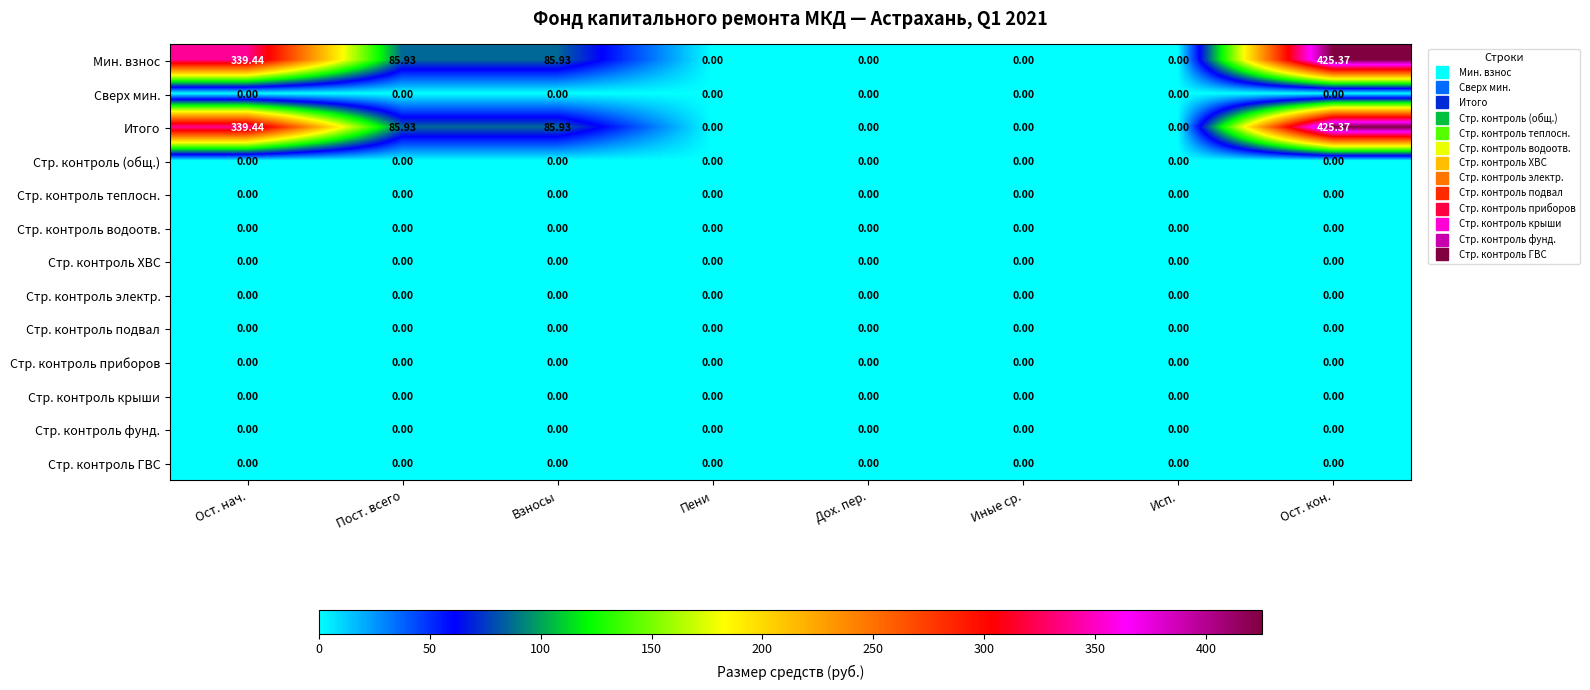

At which category is the sum across all series the highest?

Ост. кон.